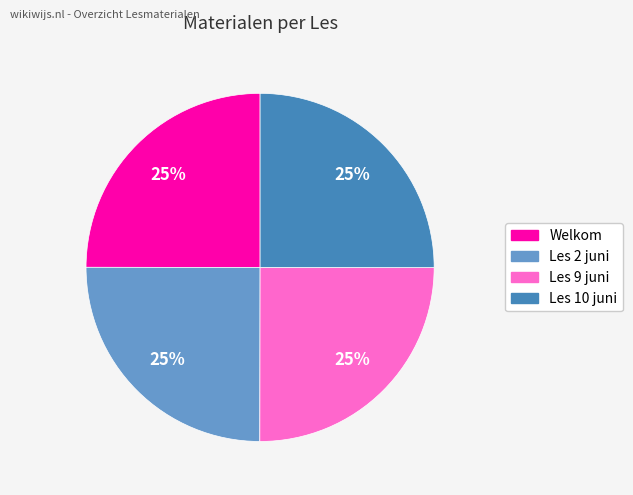

Approximately how many times larger is the value at Welkom compared to Les 9 juni?

1.0